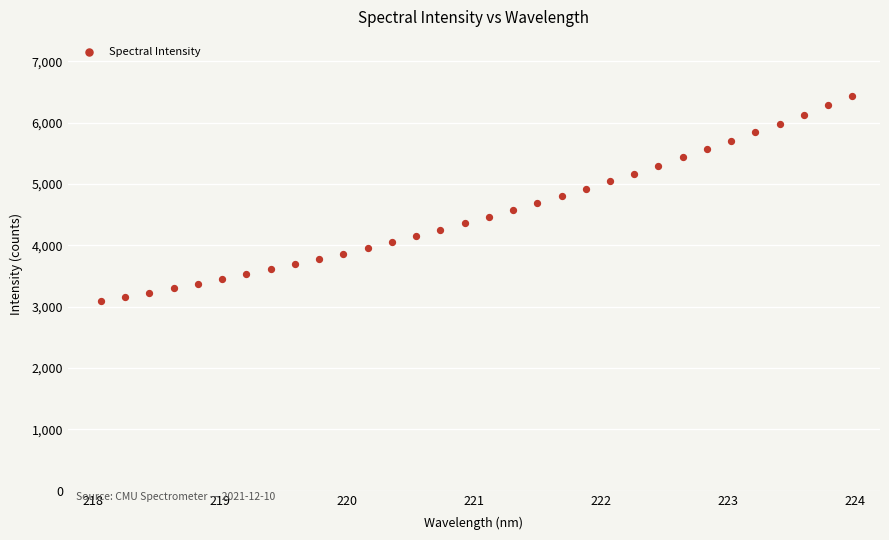

What is the range of X values (max minus min)?

5.9